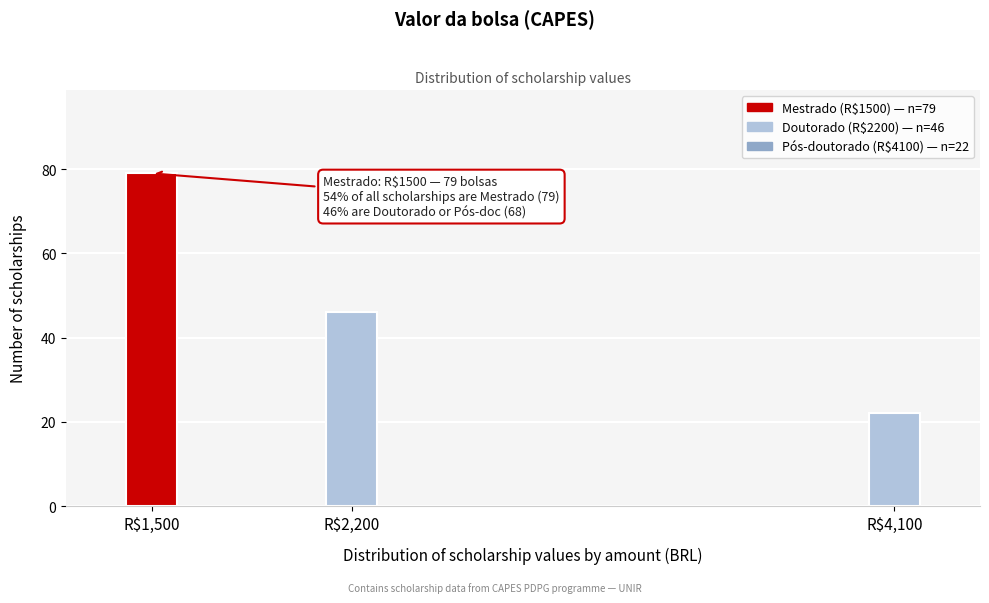

Reading left to right, transcribe all the data shown in this chart.

79	46	22